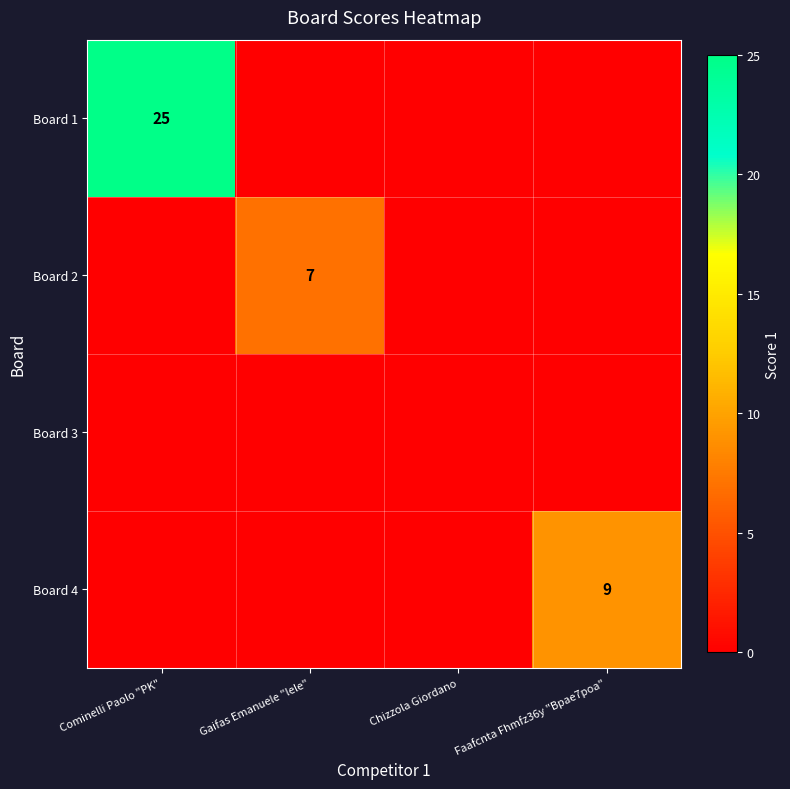

What is the spread (max minus min) of values at Cominelli Paolo "PK"?

25